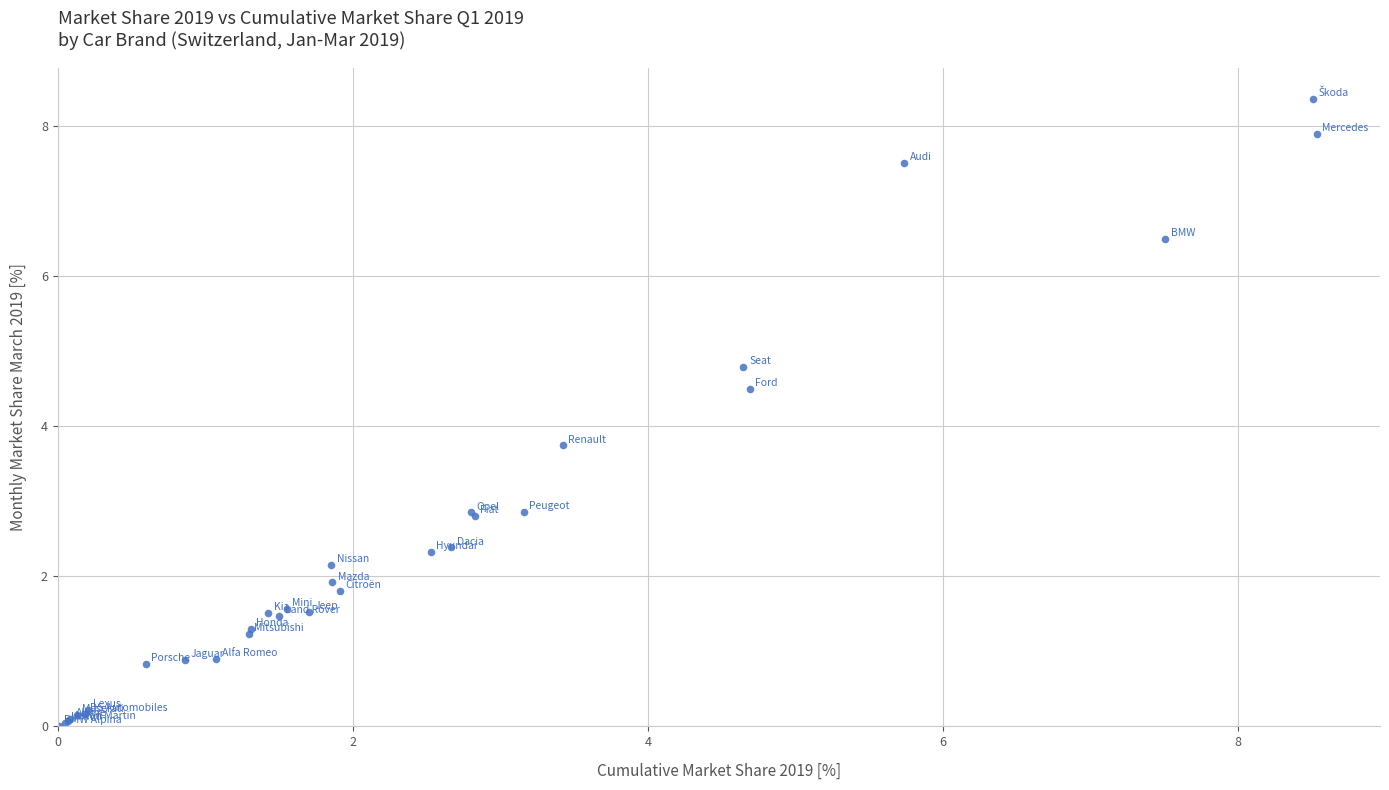

What Y value in the scatter plot is closest to 4?

3.7